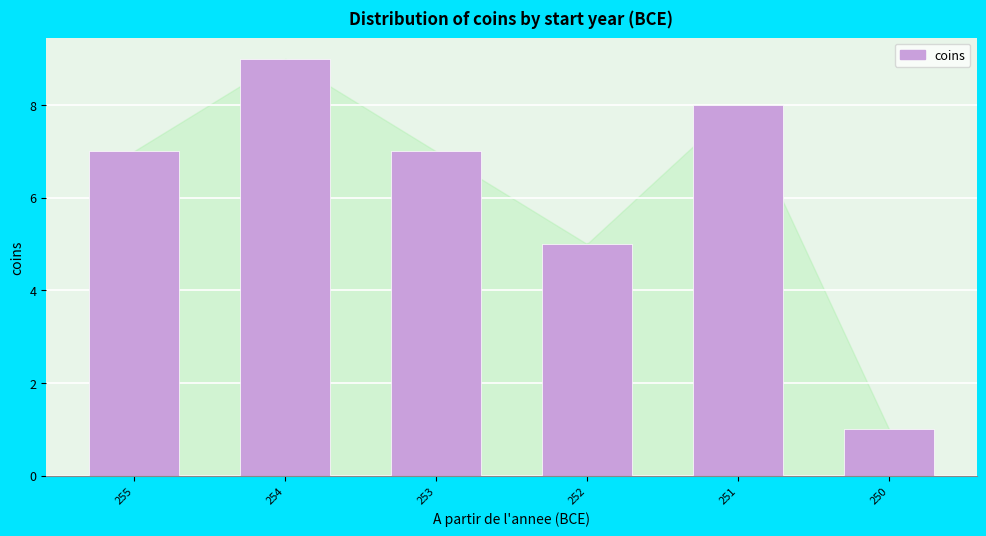

Reading left to right, extract all data points from this chart.

255=7	254=9	253=7	252=5	251=8	250=1